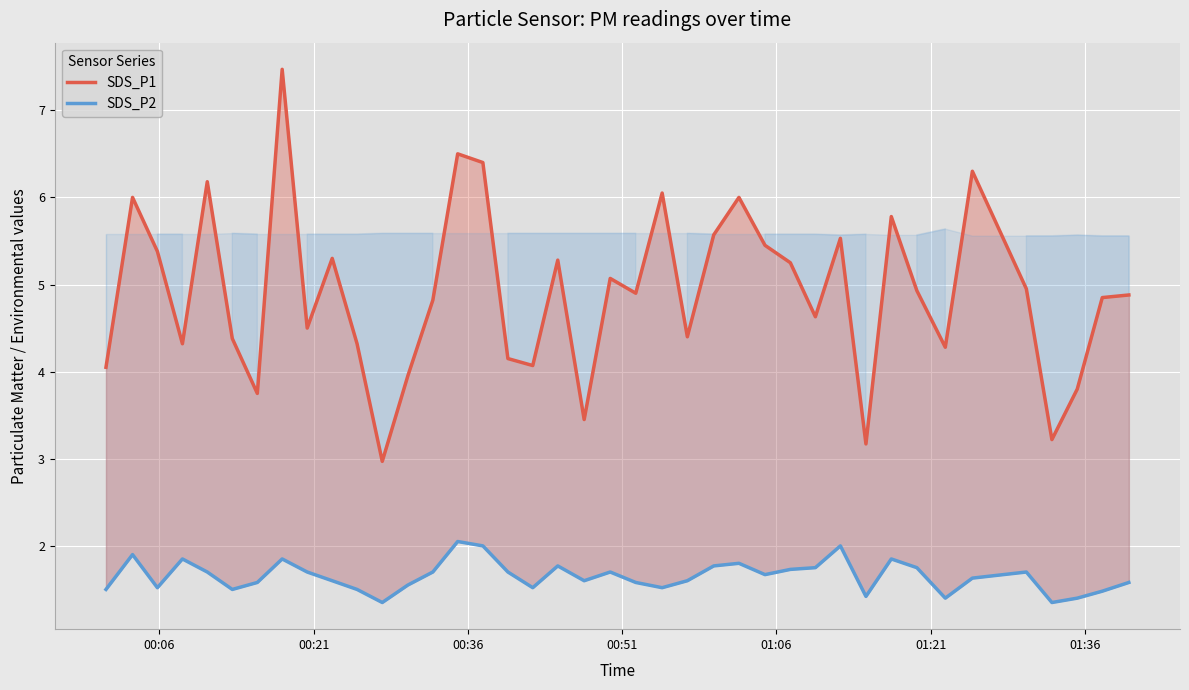

What is the value of the SDS_P2 point at the 10th from the left?

1.6